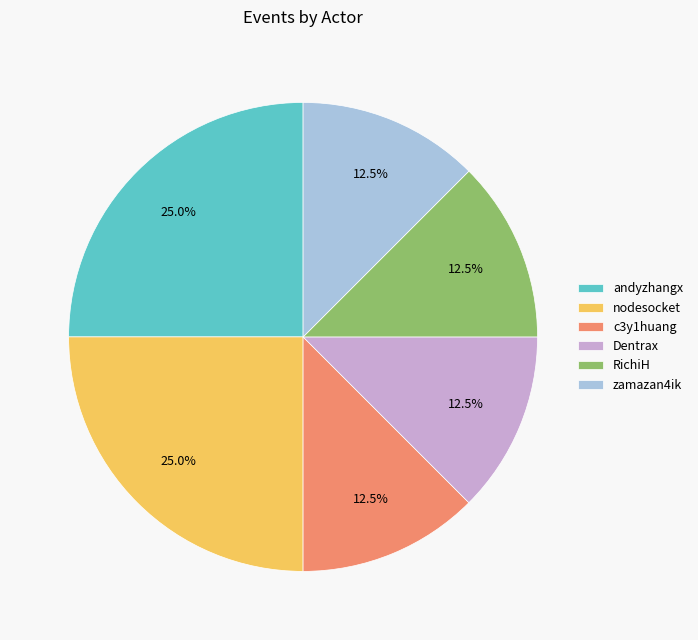

Is zamazan4ik the majority of the pie?

No